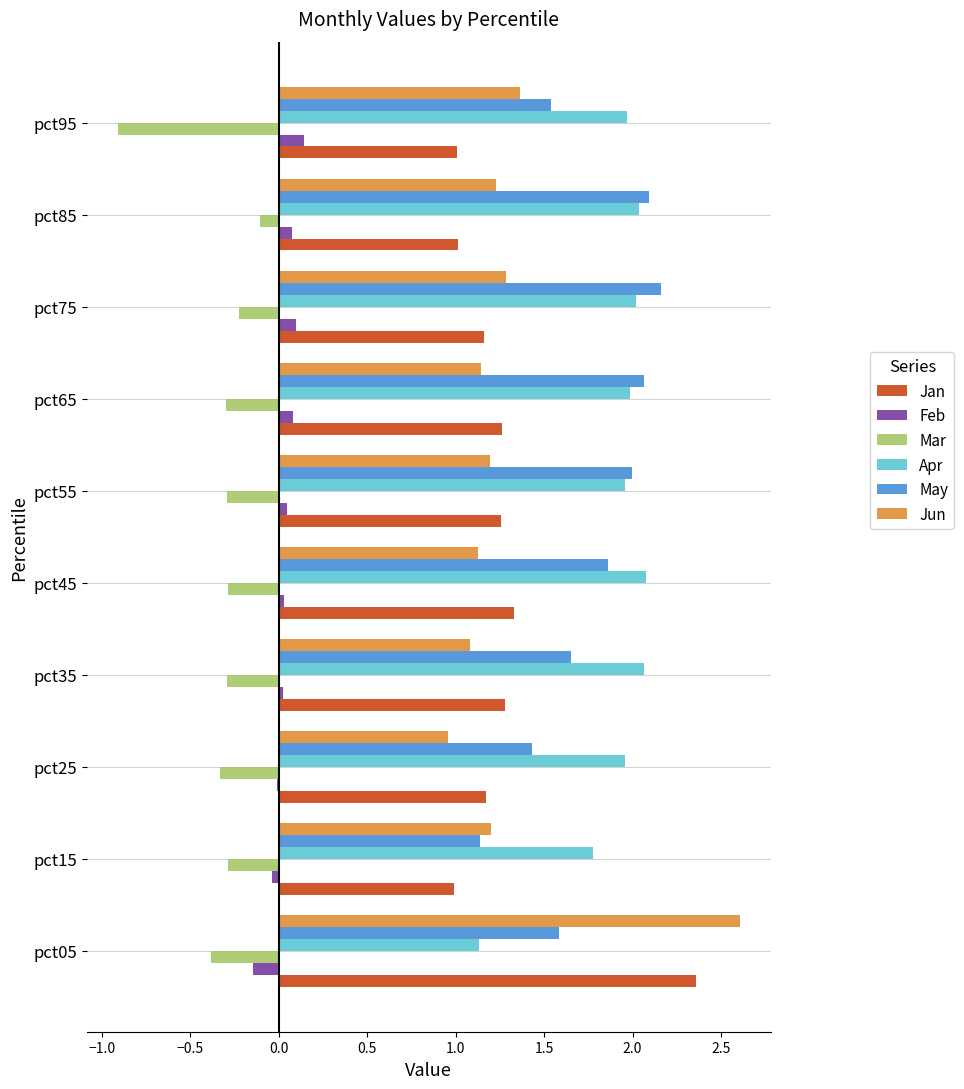

At which category is the sum across all series the highest?

pct05